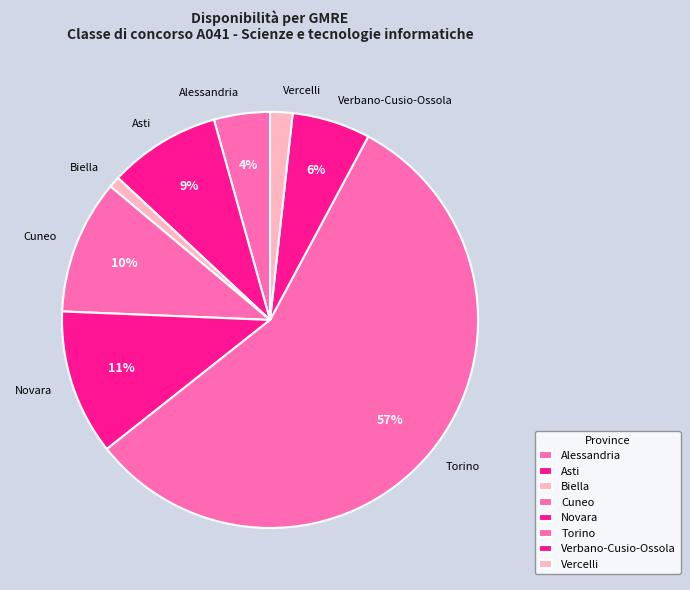

To the nearest percent, what is the combined percentage of Verbano-Cusio-Ossola and Novara?

17%